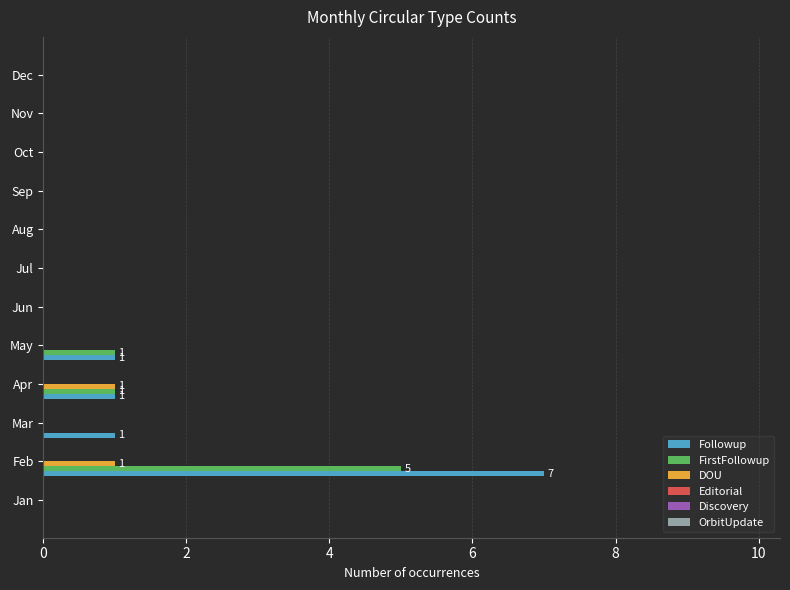

What is the sum of all Followup values?

10